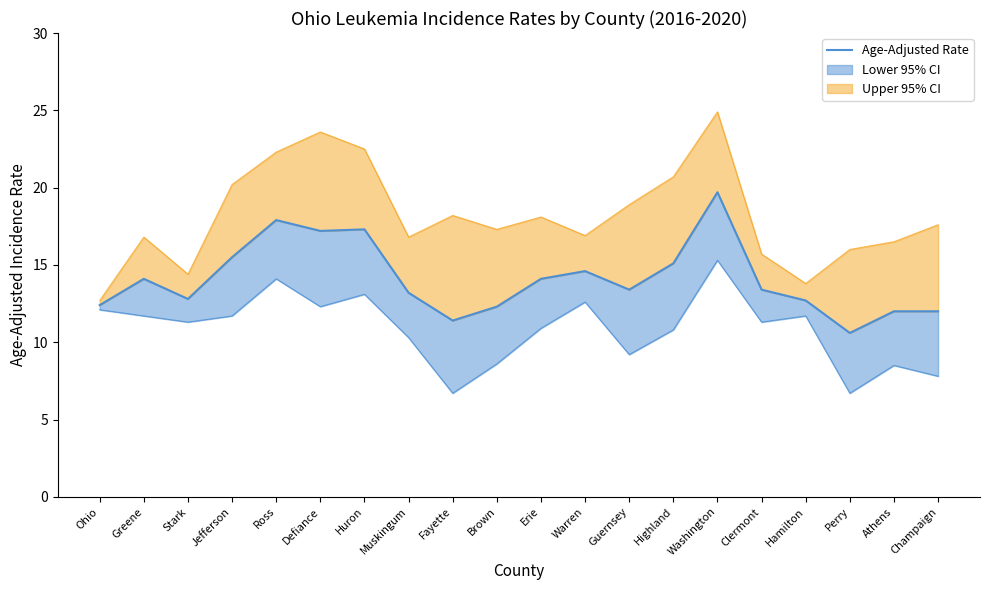

Reading left to right, extract all data points from this chart.

Ohio=12.4	Greene=14.1	Stark=12.8	Jefferson=15.5	Ross=17.9	Defiance=17.2	Huron=17.3	Muskingum=13.2	Fayette=11.4	Brown=12.3	Erie=14.1	Warren=14.6	Guernsey=13.4	Highland=15.1	Washington=19.7	Clermont=13.4	Hamilton=12.7	Perry=10.6	Athens=12.0	Champaign=12.0